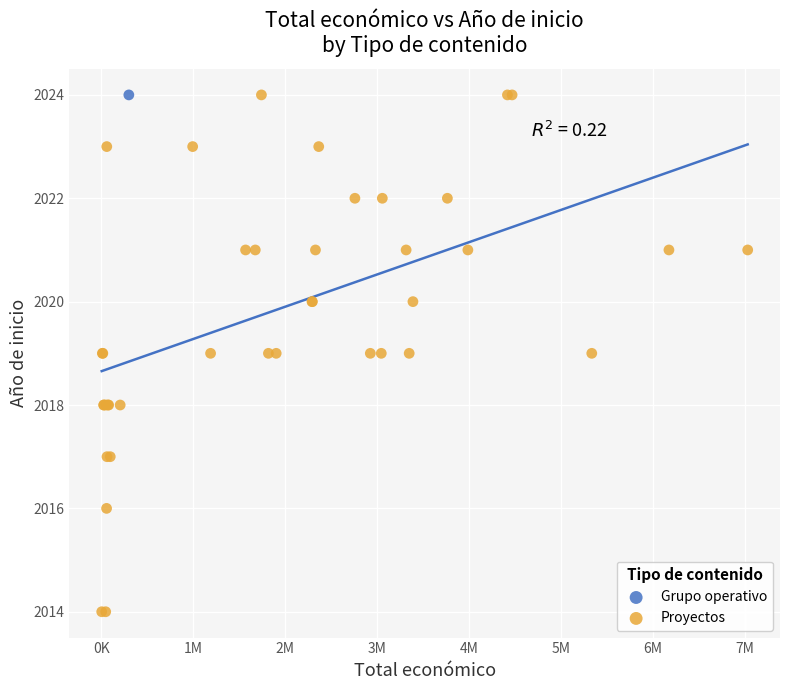

What are all the series names shown in the legend?

Grupo operativo, Proyectos